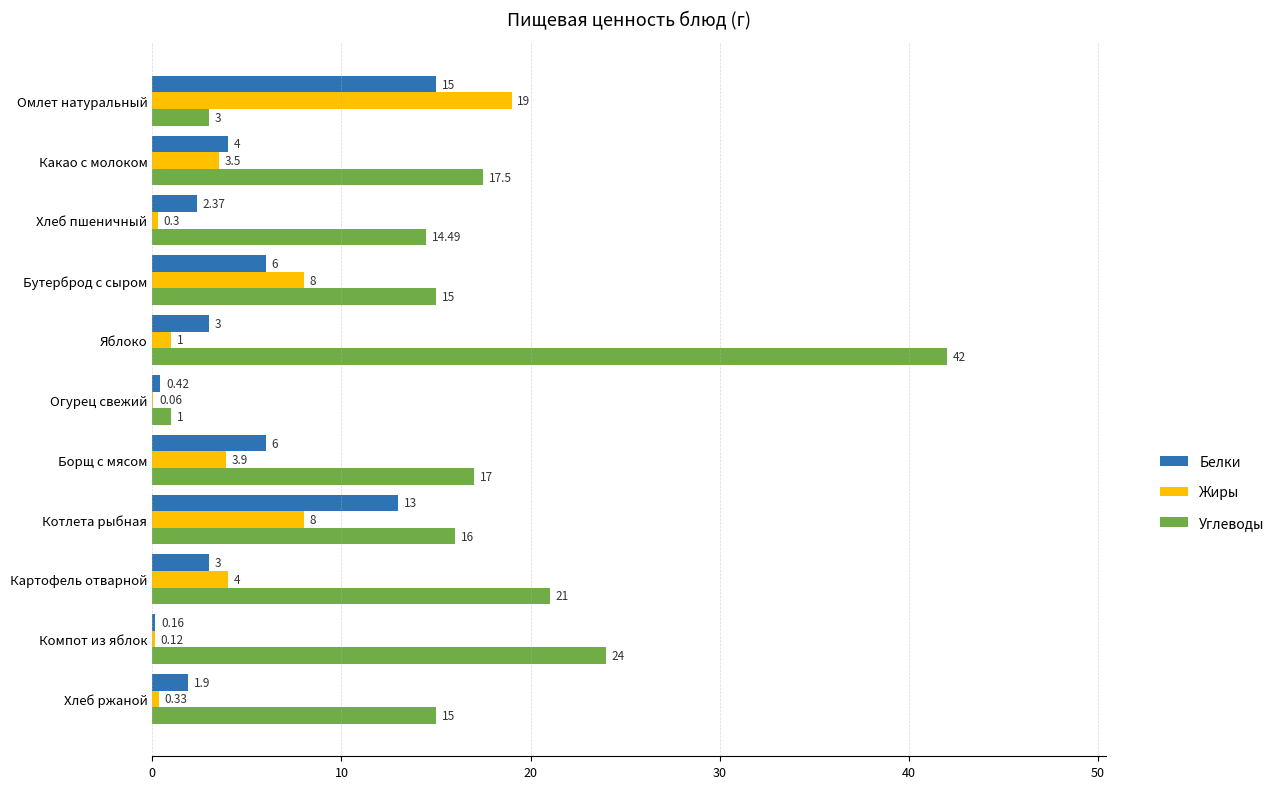

Which series changed the most between Компот из яблок and Хлеб ржаной?

Углеводы